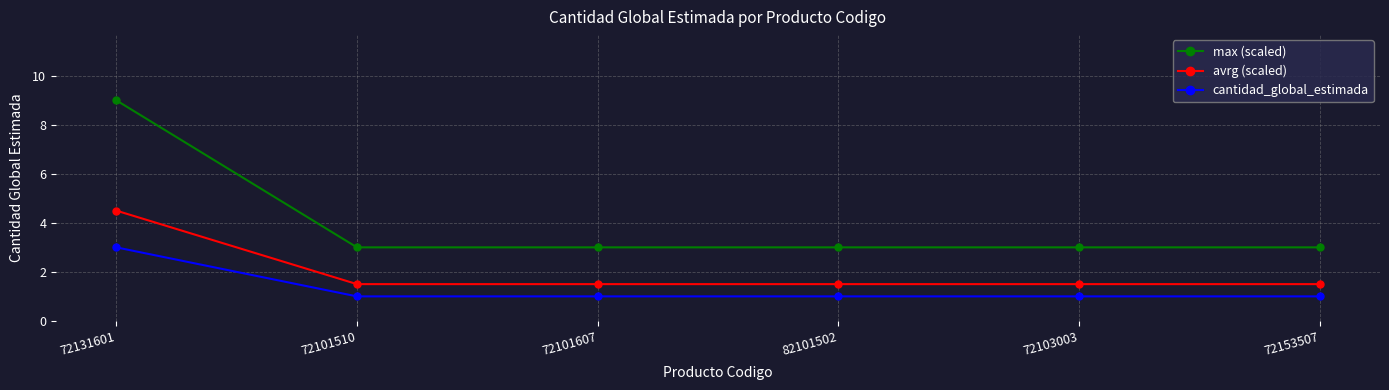

What is the sum of all cantidad_global_estimada values?

8.0